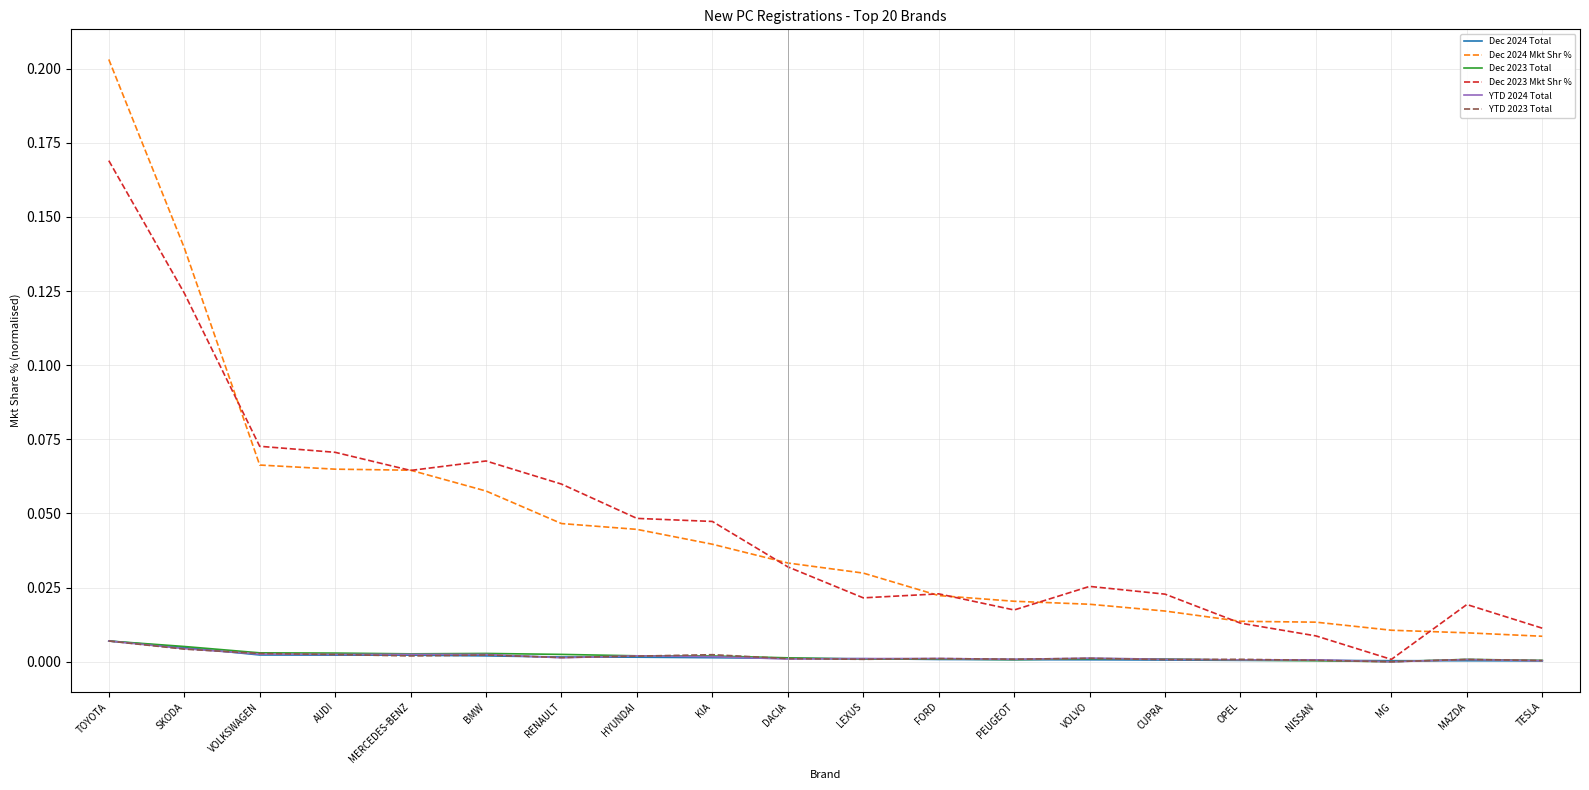

The value of Dec 2024 Total at BMW is 0.0. True or false?

True